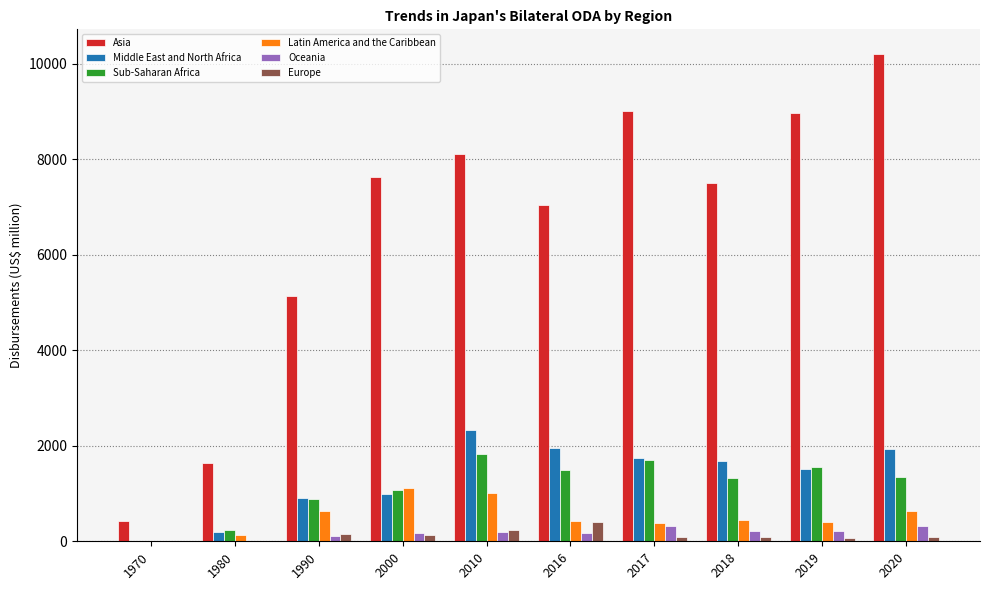

True or false: Europe has a value of 1.9 at 1980.

True